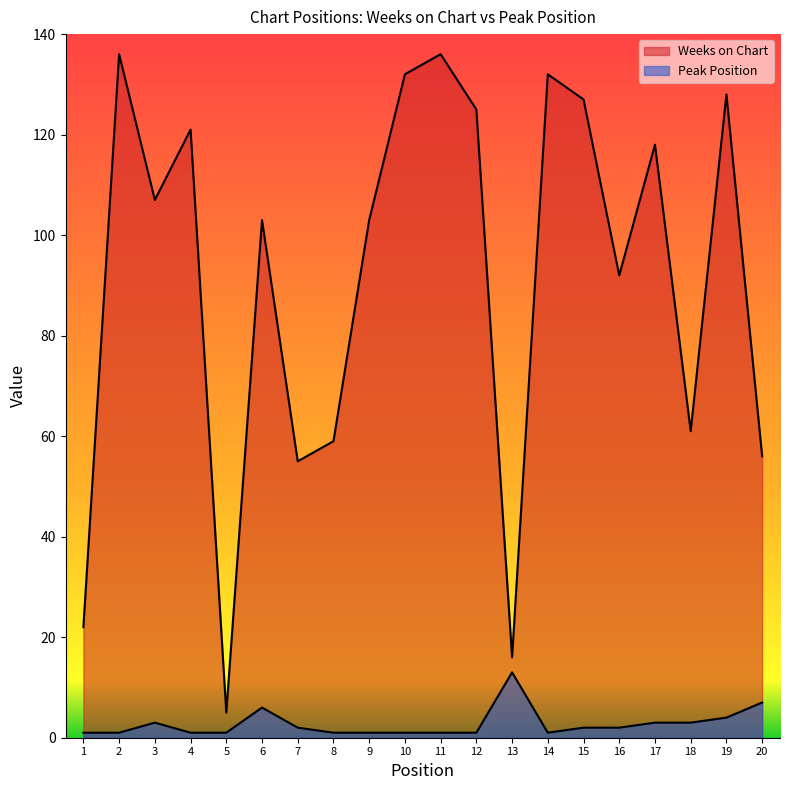

Reading left to right, what are all the values shown in this chart?

Weeks on Chart: 22	136	107	121	5	103	55	59	103	132	136	125	16	132	127	92	118	61	128	56
Peak Position: 1	1	3	1	1	6	2	1	1	1	1	1	13	1	2	2	3	3	4	7